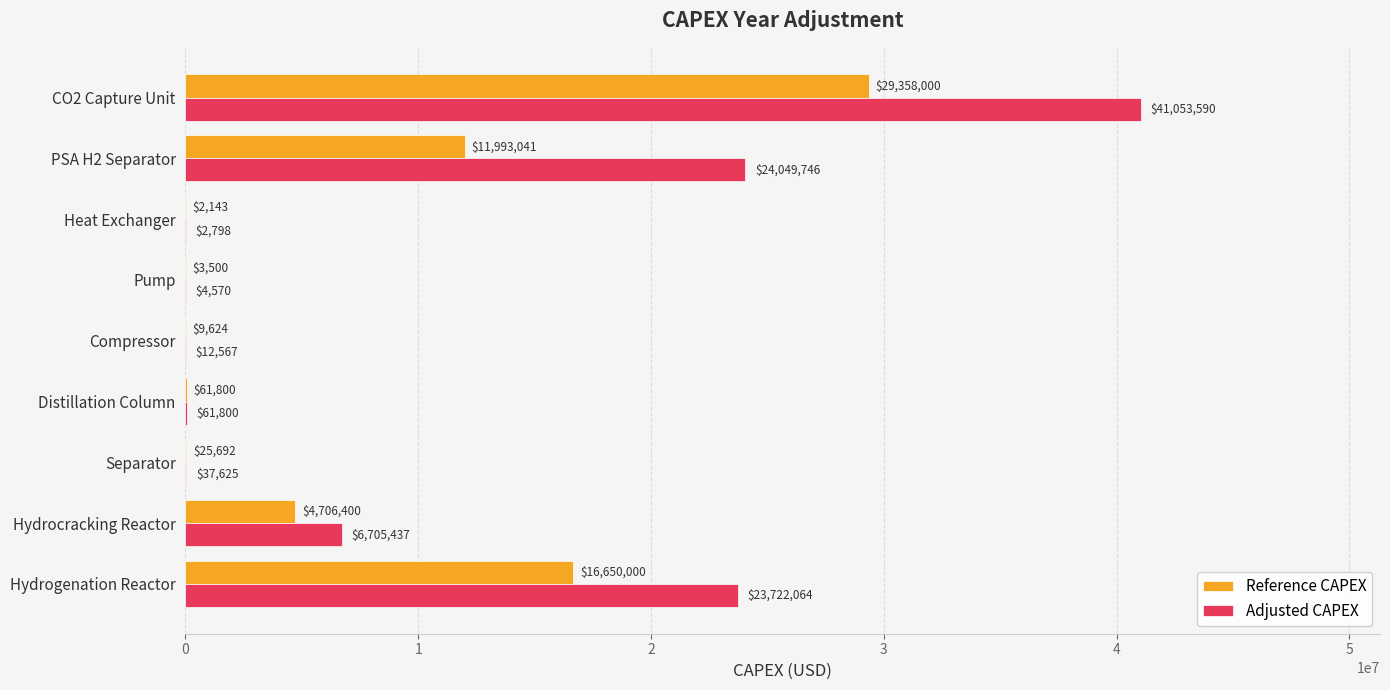

Count the number of data series in this chart.

2